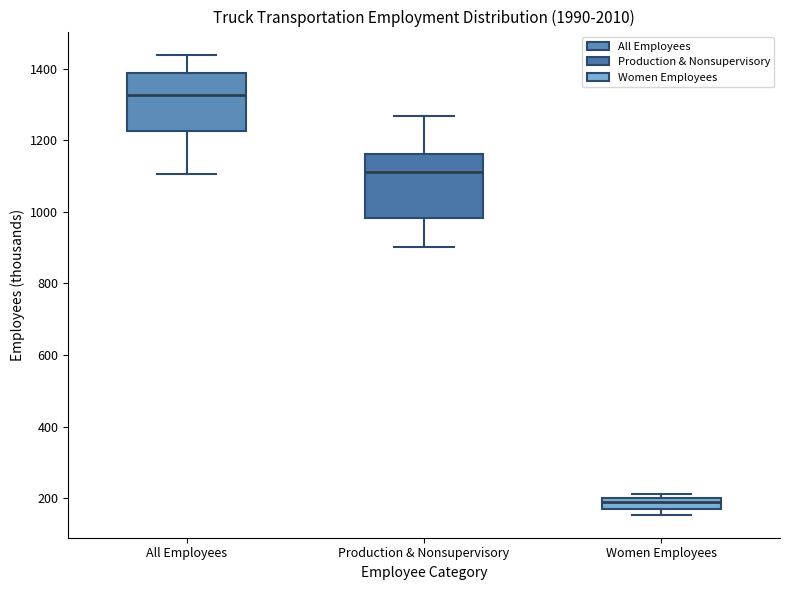

Where does the lower whisker of the box for Production & Nonsupervisory end on the y-axis? The values are not printed on the chart, so give them approximately, as read against the axis.

900